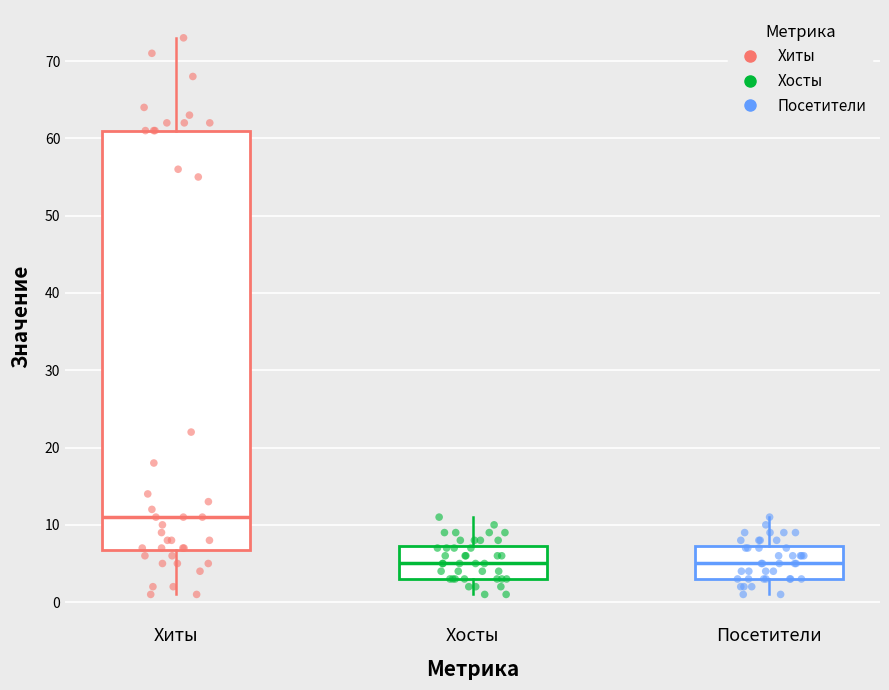

Reading left to right, transcribe this box plot: for each box, give where its median line is, the range the box spans, and where its two whiskers end, as read against the y-axis. The values are not printed on the chart, so give them approximately, as read against the axis.

Хиты: median 11, box 7 to 61, whiskers 1 to 73
Хосты: median 5, box 3 to 7, whiskers 1 to 11
Посетители: median 5, box 3 to 7, whiskers 1 to 11